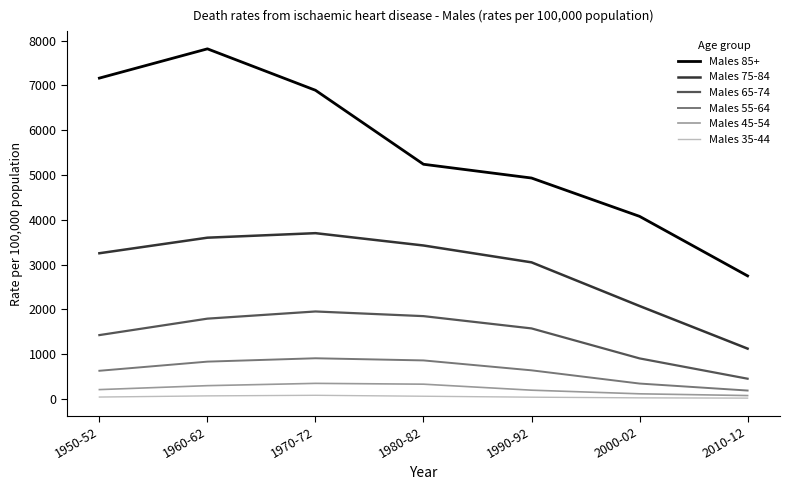

What is the highest value of the Males 55-64 series?

911